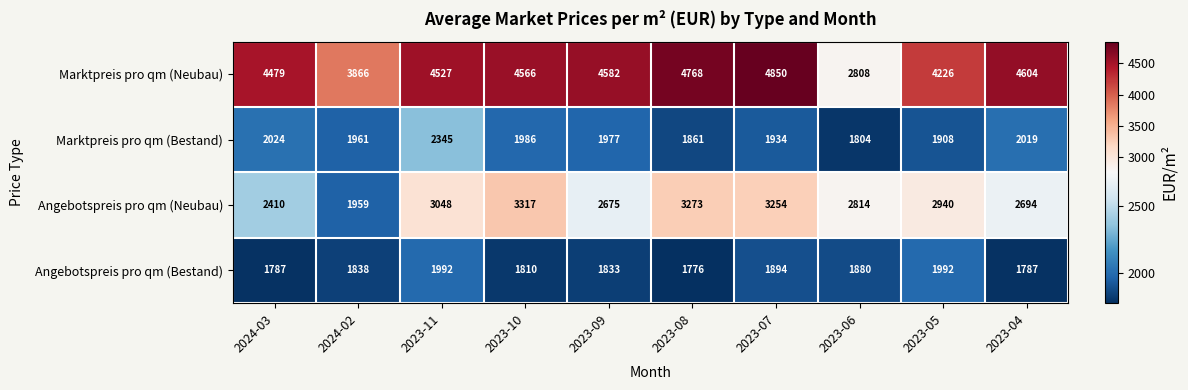

What is the spread (max minus min) of values at 2023-10?

2756